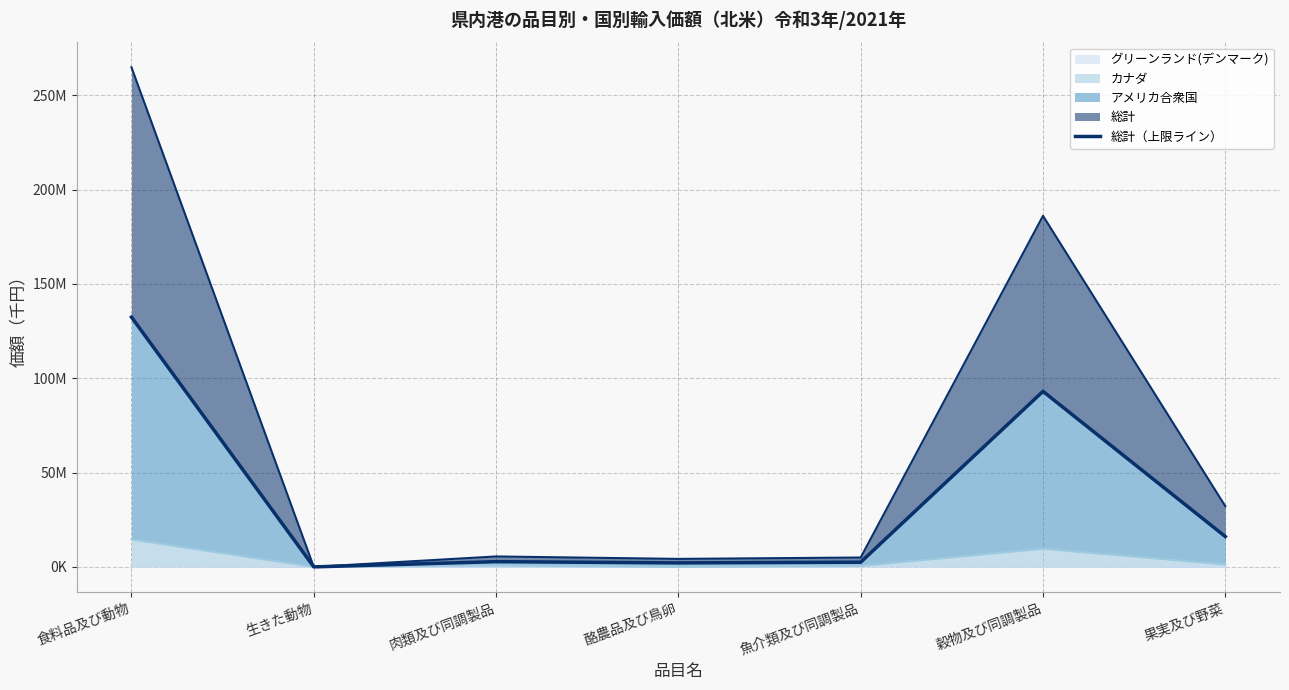

At which category does the chart reach its peak across all series?

食料品及び動物